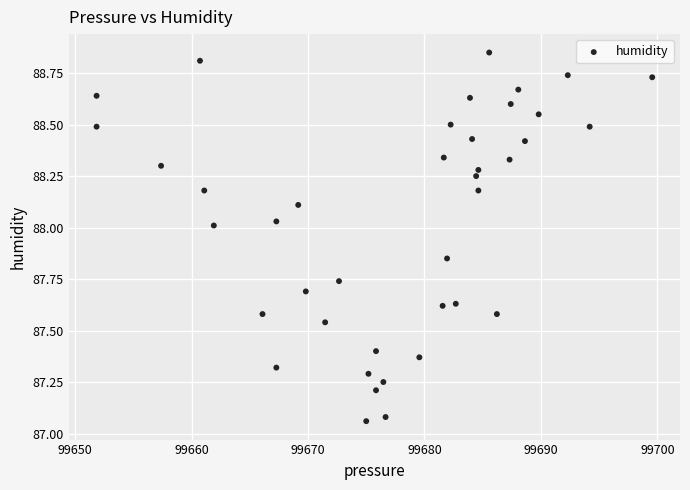

What is the range of X values (max minus min)?

47.7